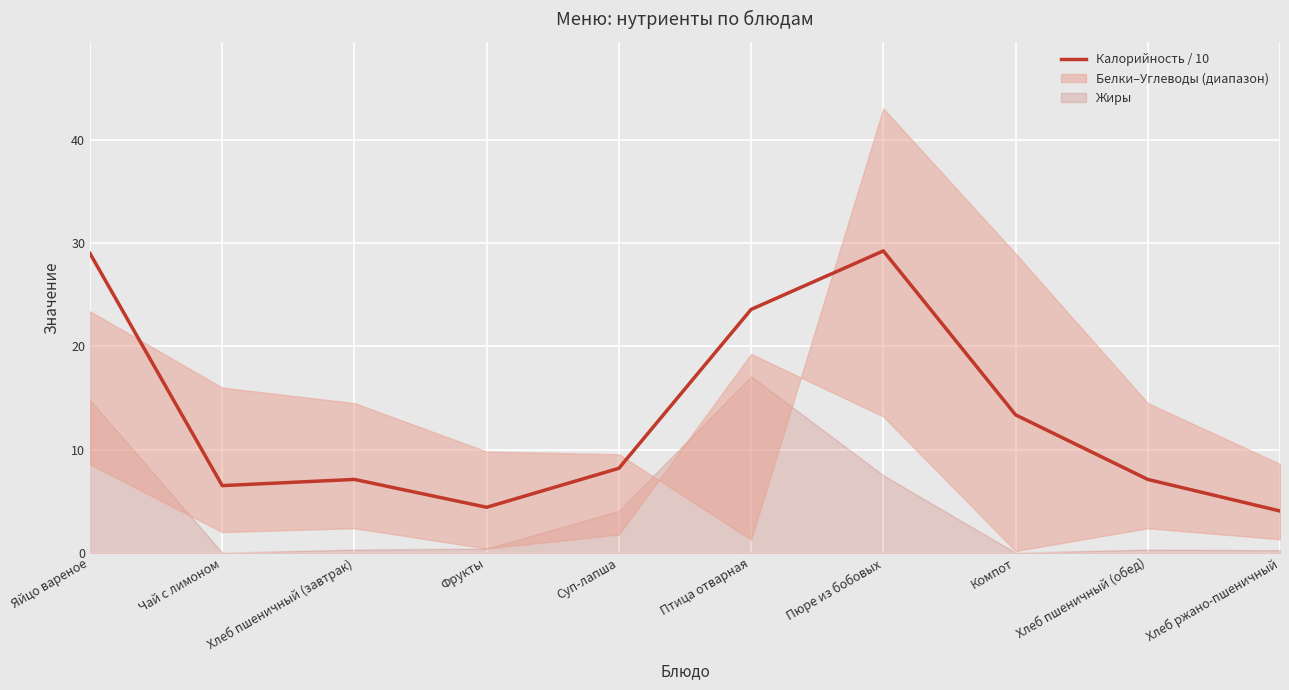

True or false: the data shows 29.2 at Пюре из бобовых.

True